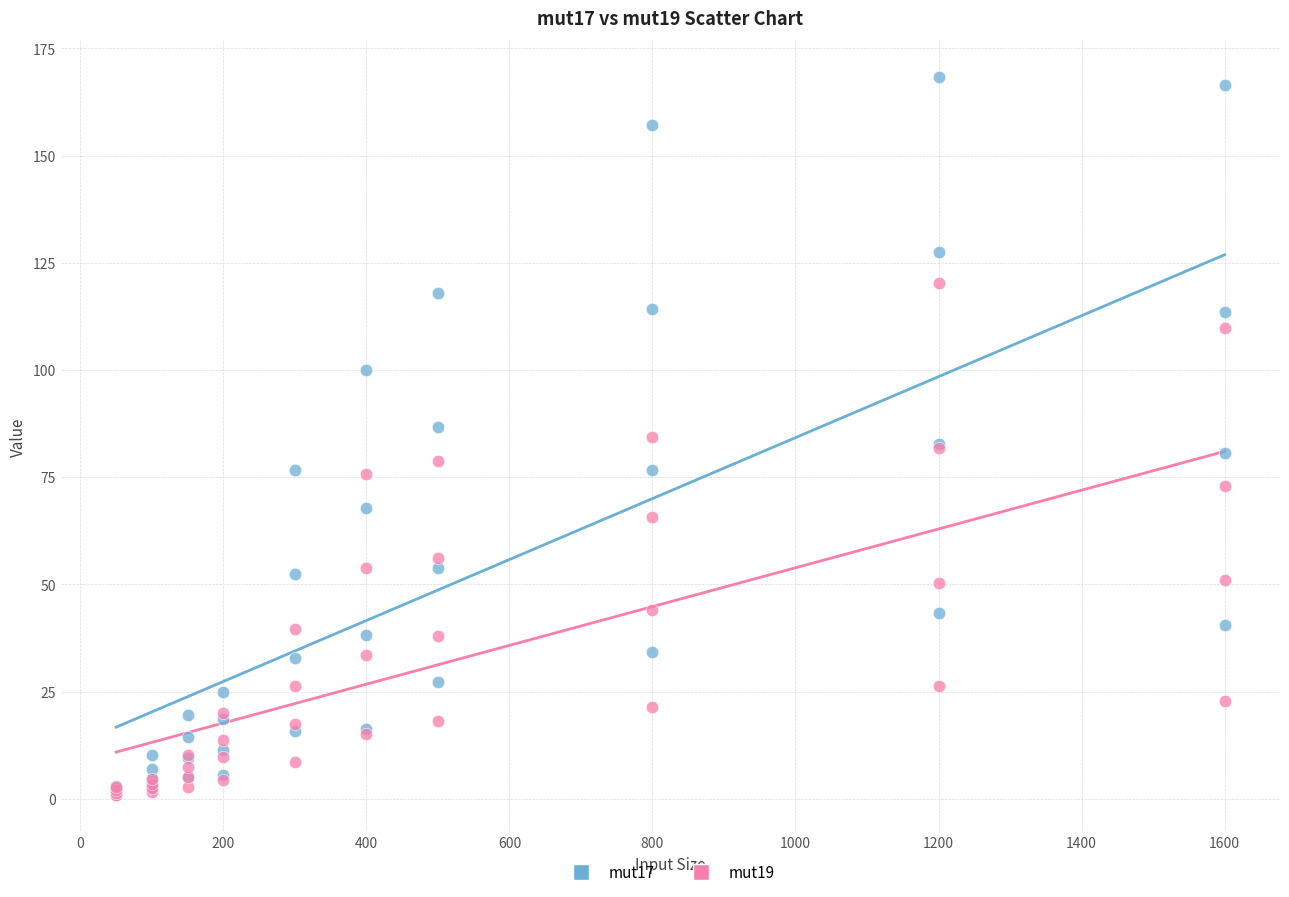

Which series reaches the maximum Y coordinate?

mut17